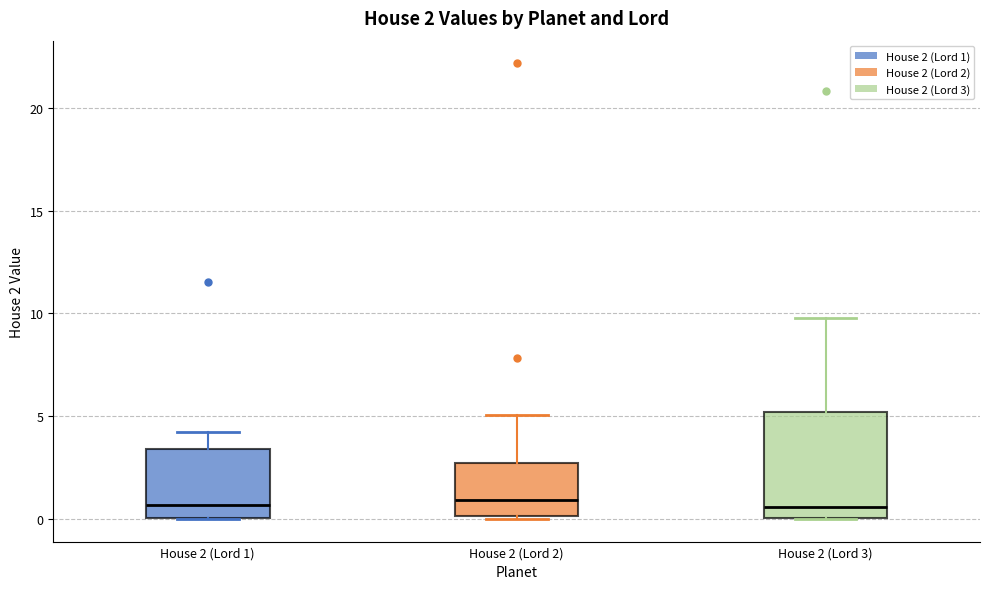

Comparing the boxes themselves (not the whiskers), which one is the tallest?

House 2 (Lord 3)